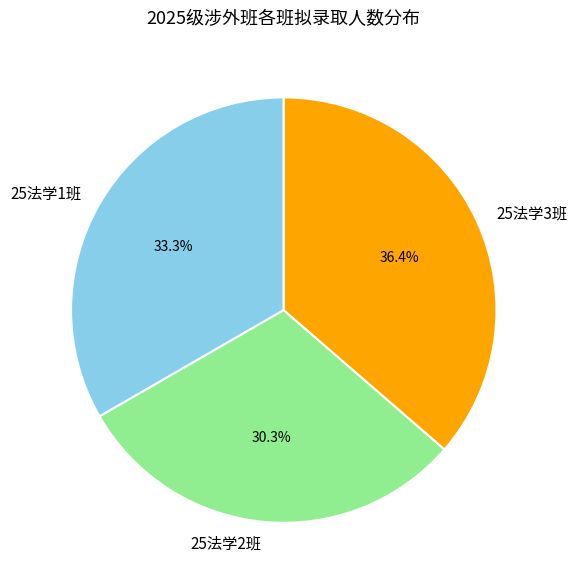

Approximately how many times larger is the value at 25法学1班 compared to 25法学2班?

1.1